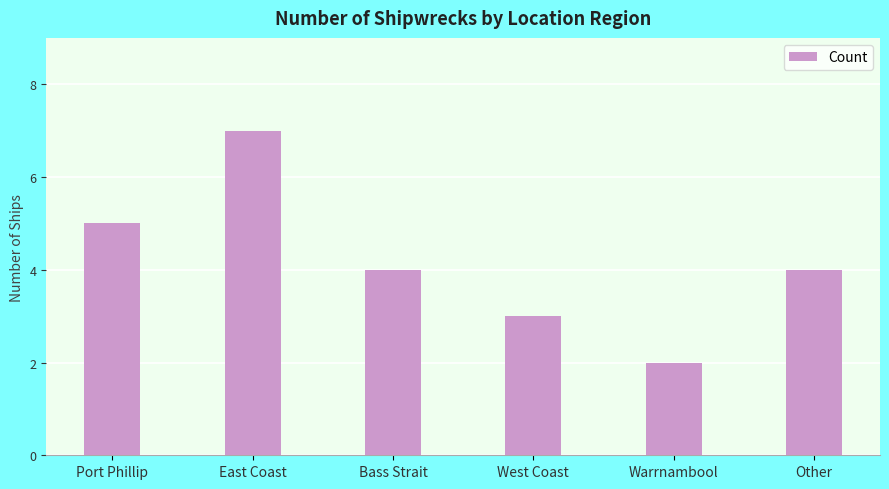

How many data points does each series have?

6